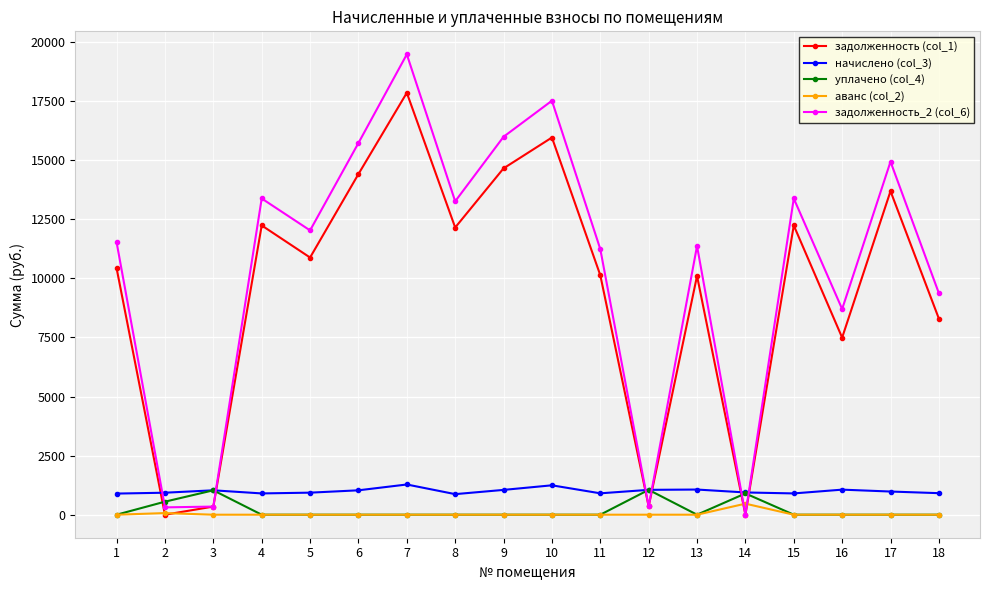

Which series has the largest range (max minus min)?

задолженность_2 (col_6)